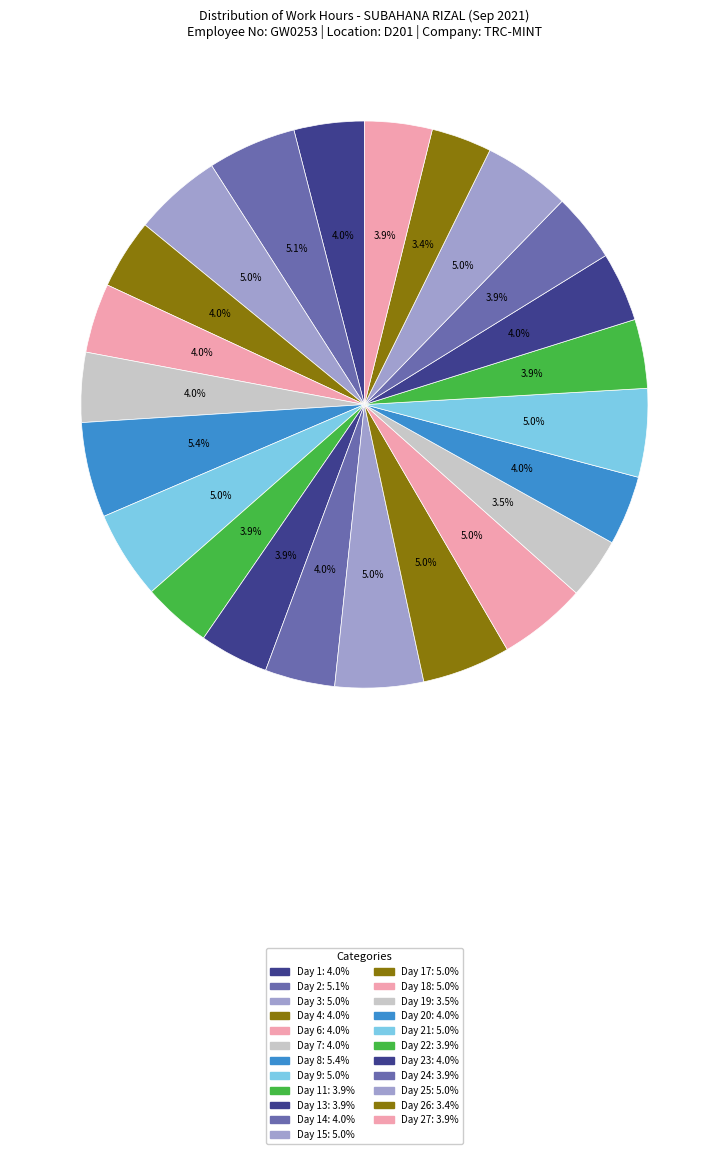

How many segments does this pie chart have?

23